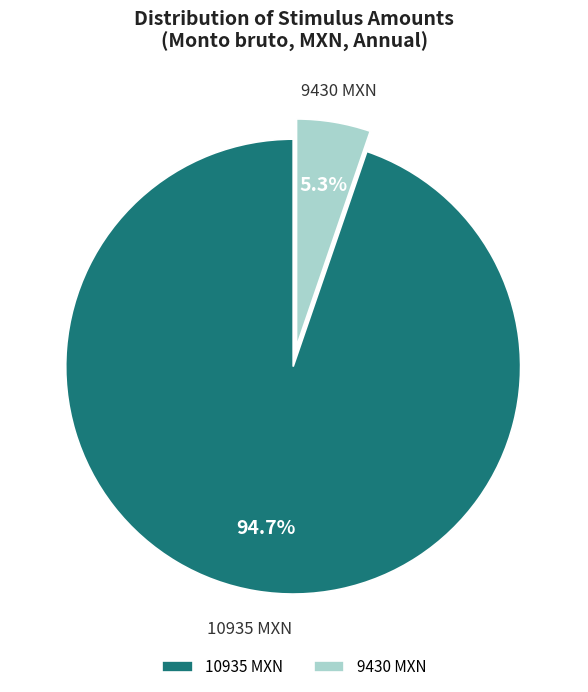

How many segments does this pie chart have?

2